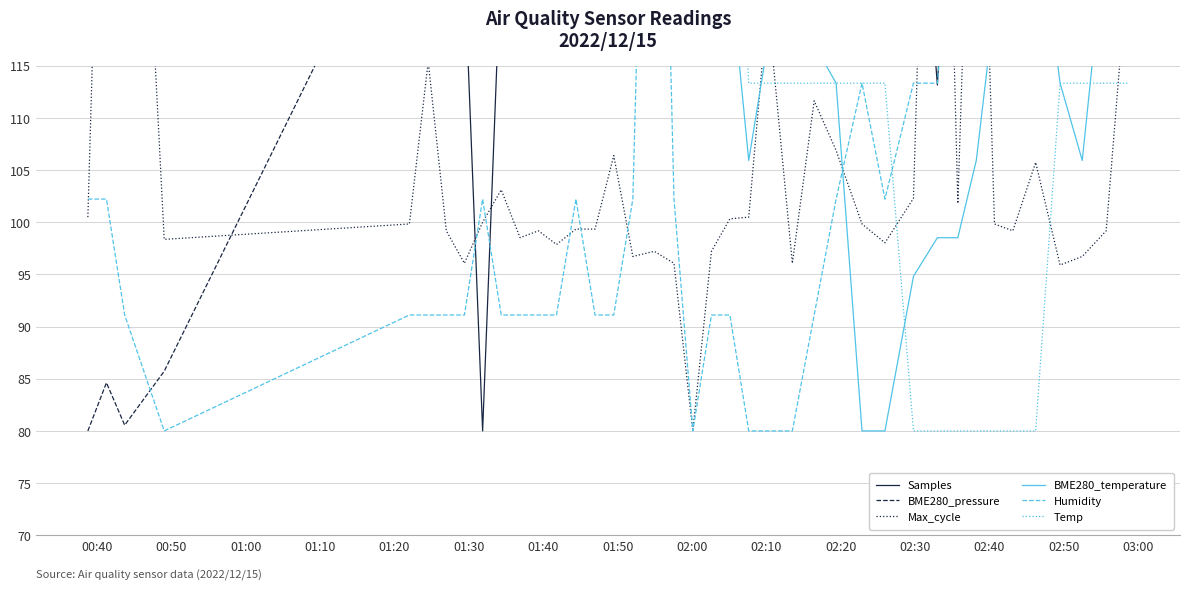

How many categories are shown in the chart?

40